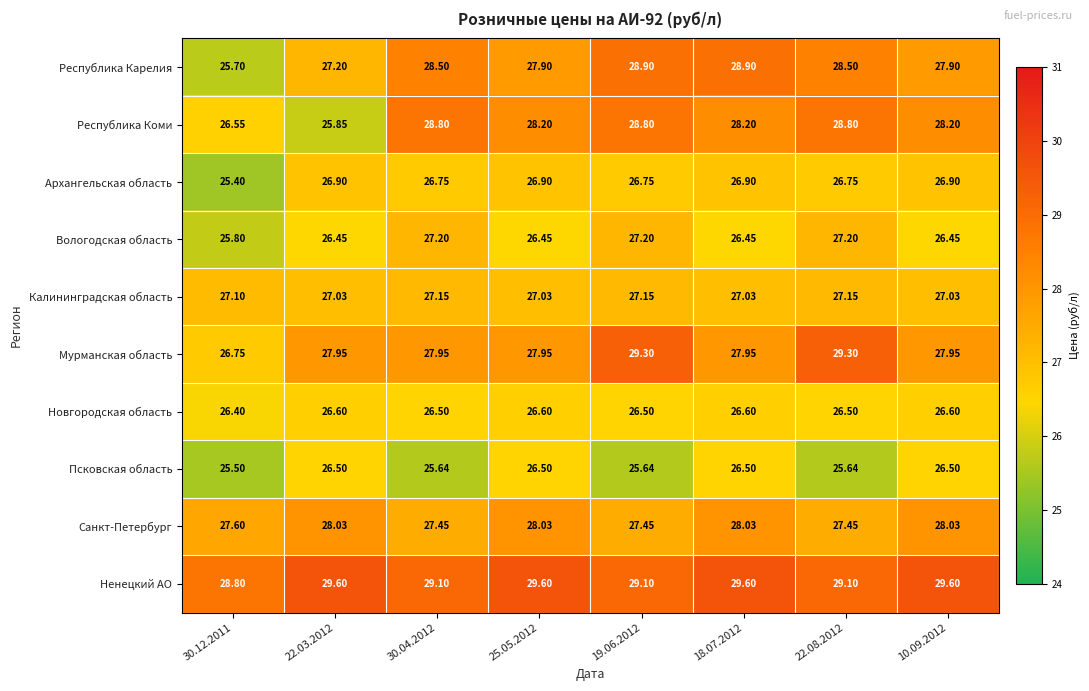

Rank the series by their maximum value, from highest to lowest.

Ненецкий АО, Мурманская область, Республика Карелия, Республика Коми, Санкт-Петербург, Вологодская область, Калининградская область, Архангельская область, Новгородская область, Псковская область